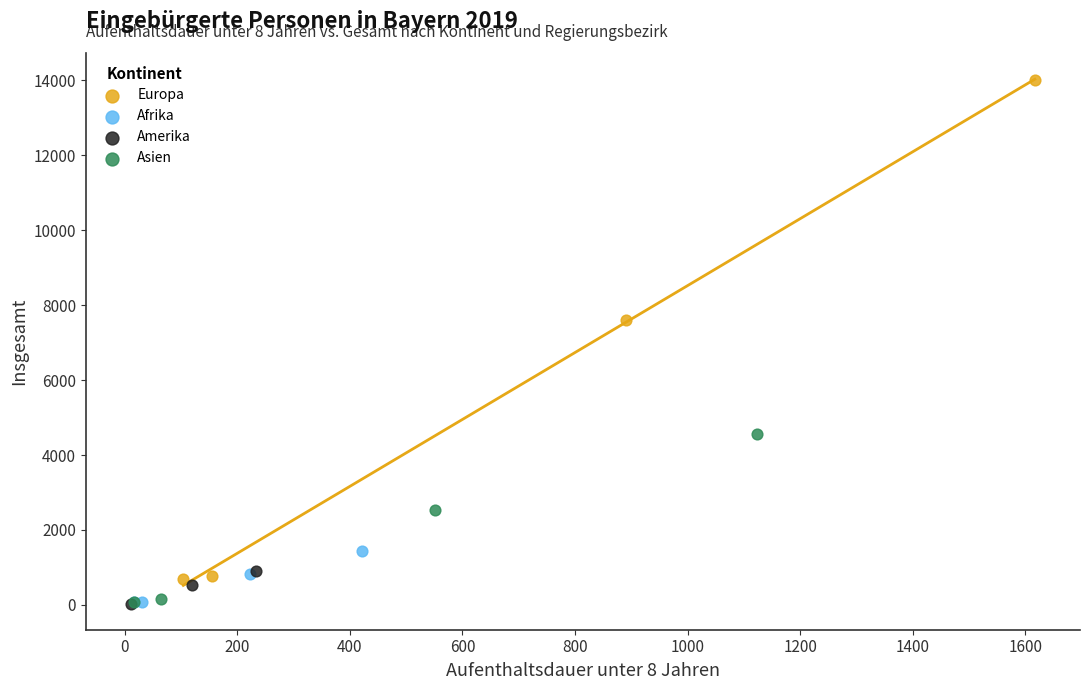

Which series has the largest Y range (max minus min)?

Europa